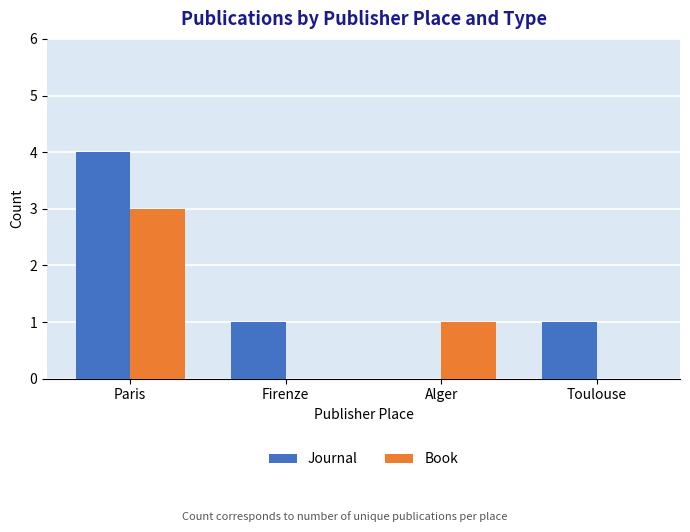

At which label does Journal reach its peak?

Paris